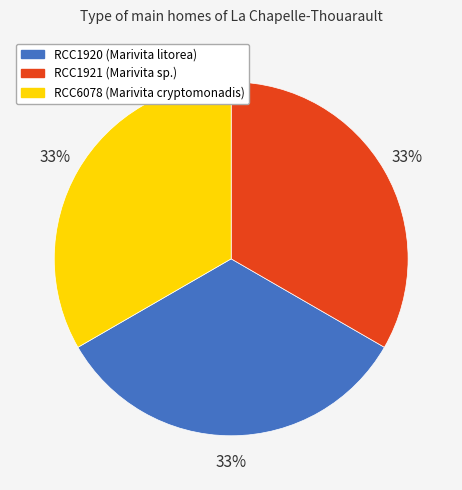

Approximately how many times larger is the value at RCC1920 compared to RCC1921?

1.0